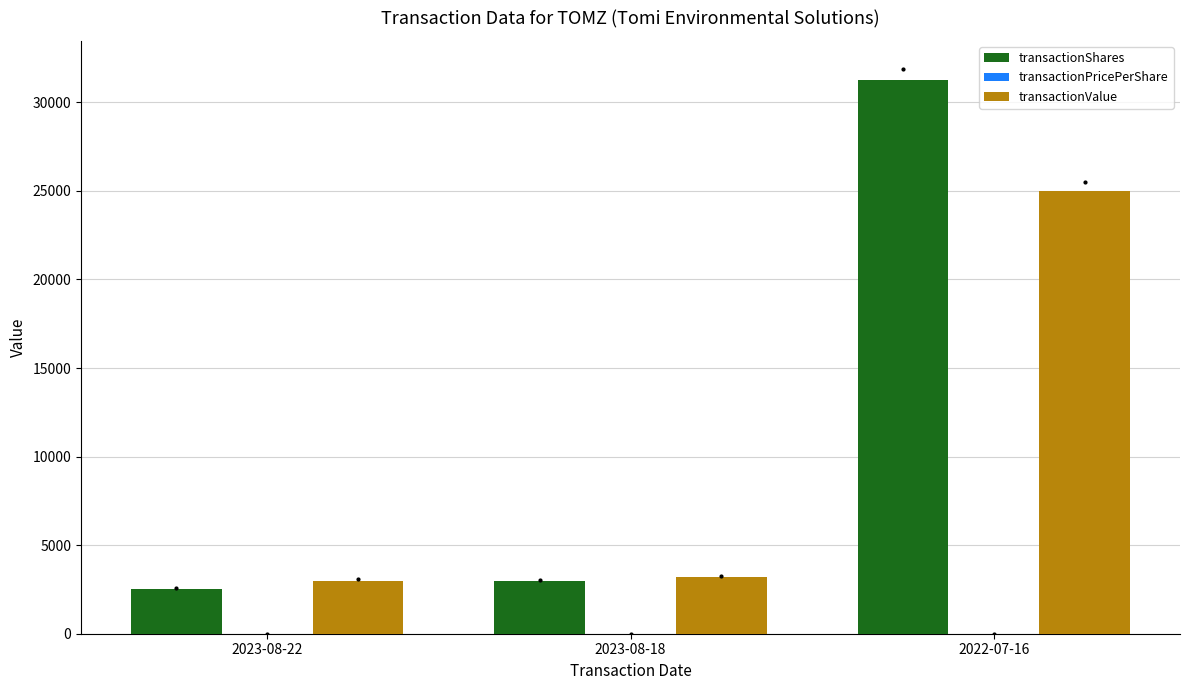

Which series has the largest total across all categories?

transactionShares